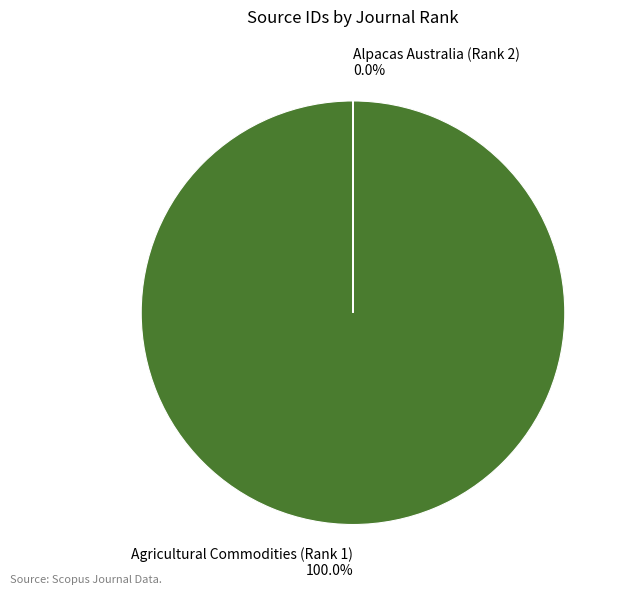

To the nearest percent, what is the combined percentage of Alpacas Australia (Rank 2) and Agricultural Commodities (Rank 1)?

100%